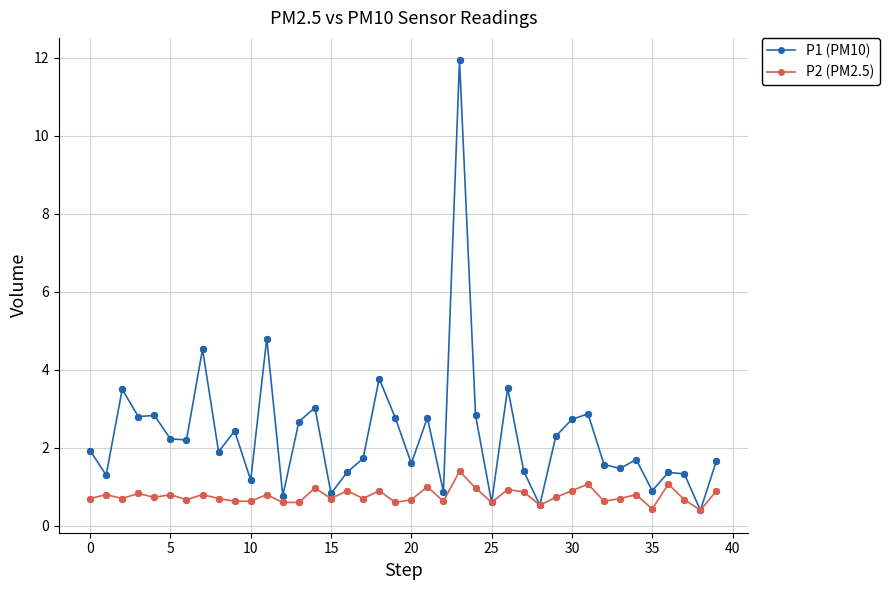

Which series has the largest range (max minus min)?

P1 (PM10)